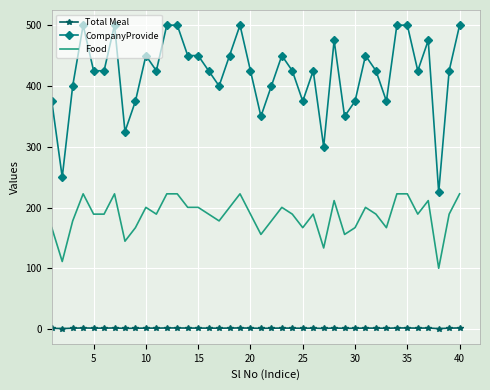

True or false: Total Meal and CompanyProvide cross at least once.

False